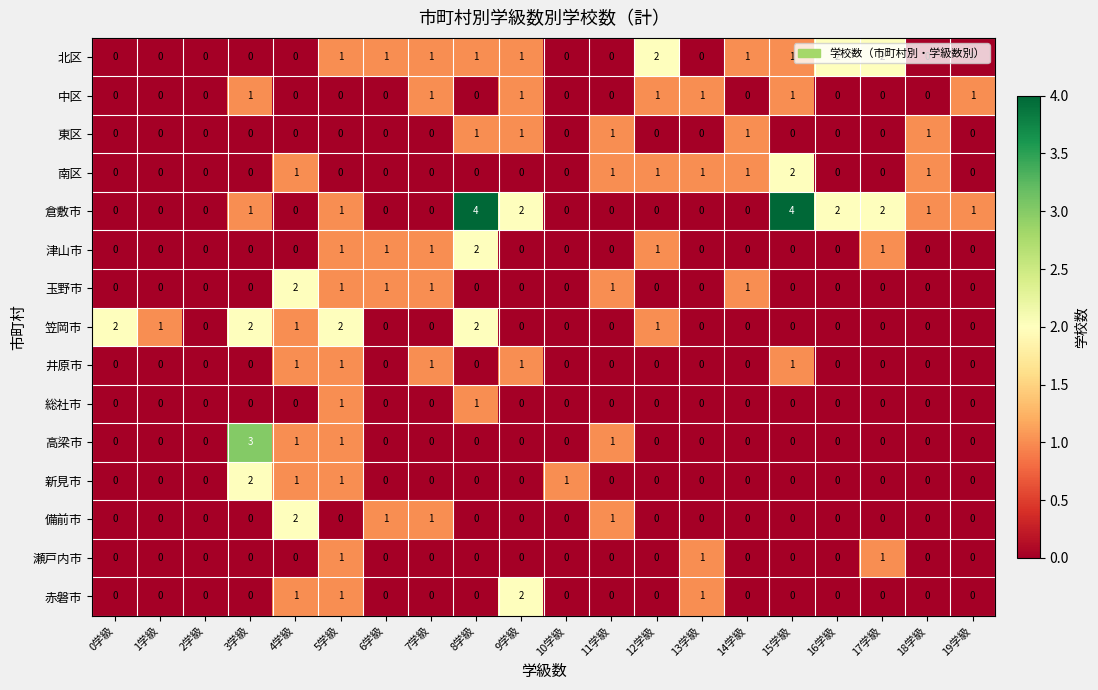

What is the greatest value displayed?

4